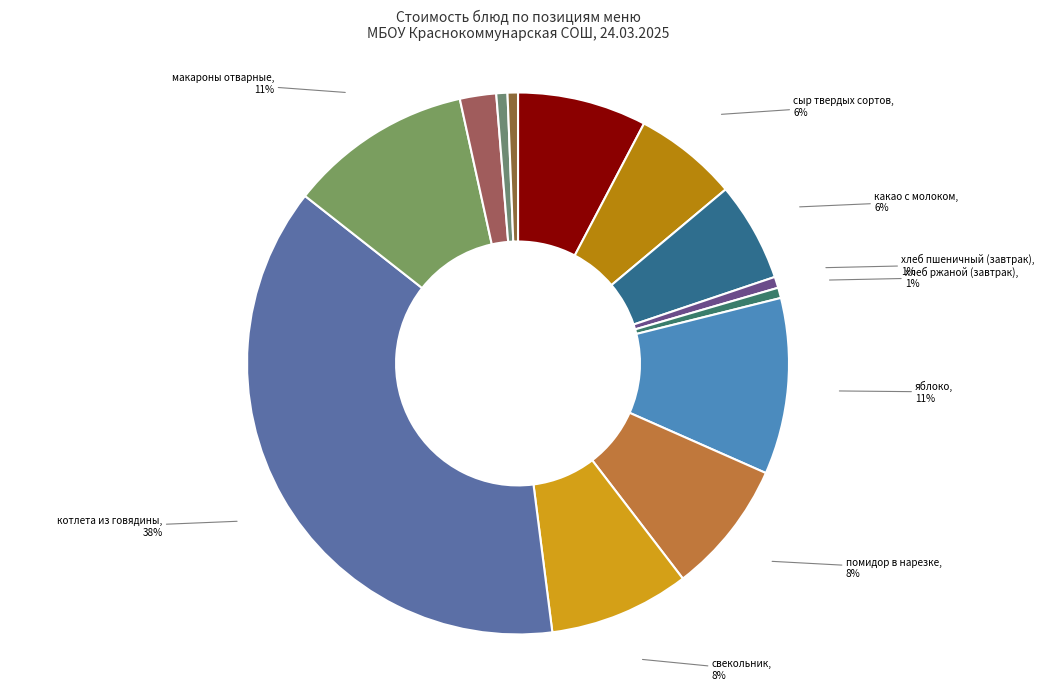

Count the number of slices in the pie.

13